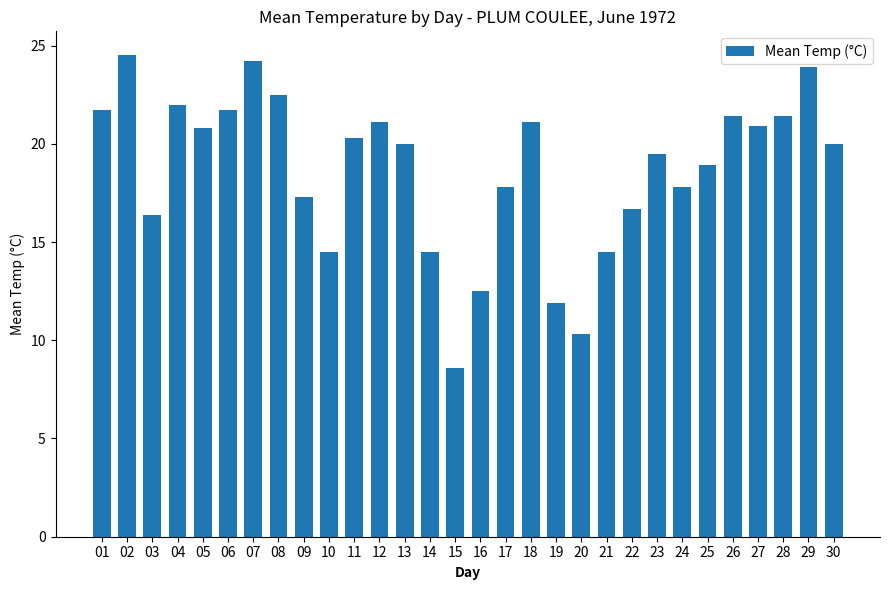

Where does the data first go above 20?

01